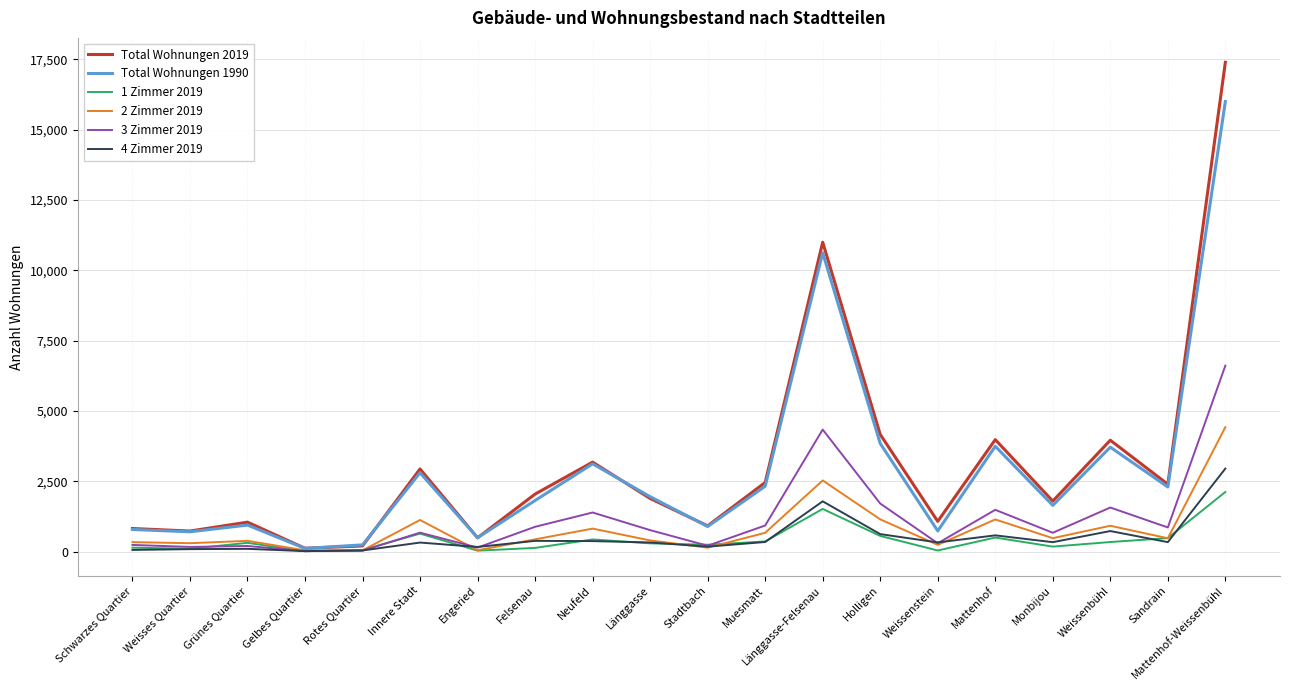

Which series has the widest spread of values?

Total Wohnungen 2019